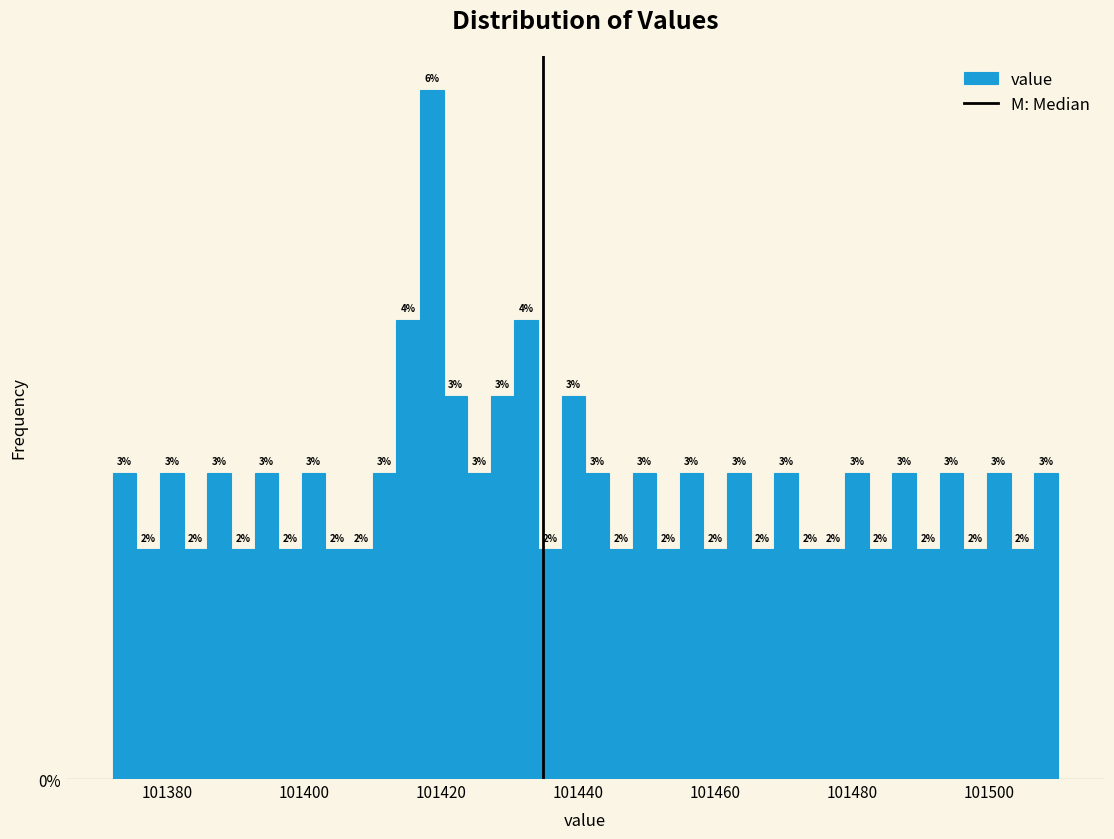

Read against the x-axis, roughly where is the centre of the tallest bar?

101418